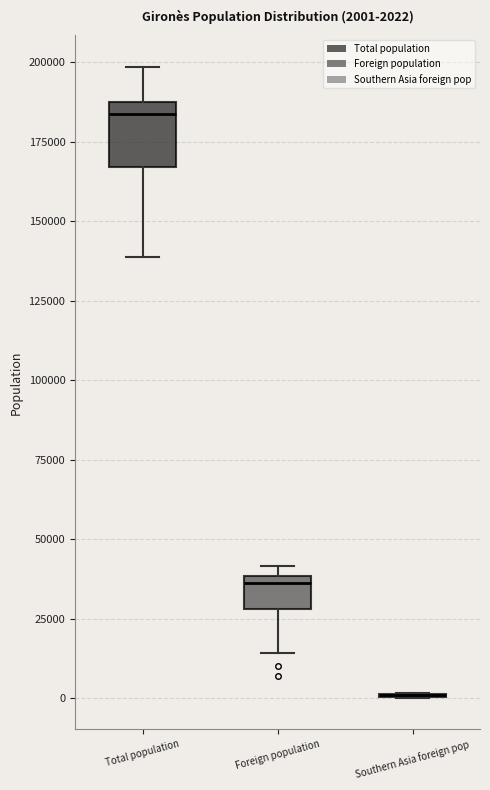

Which box is the tallest, from its lower edge to its upper edge?

Total population